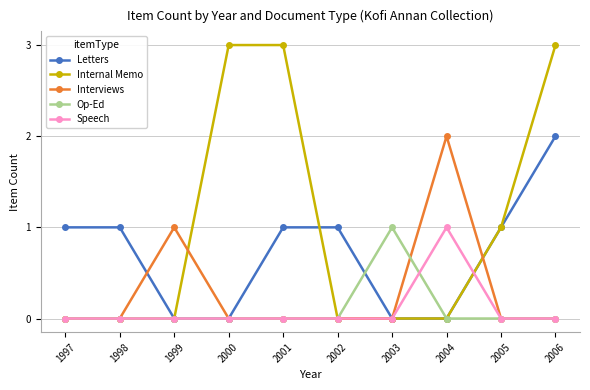

How many data points does each series have?

10